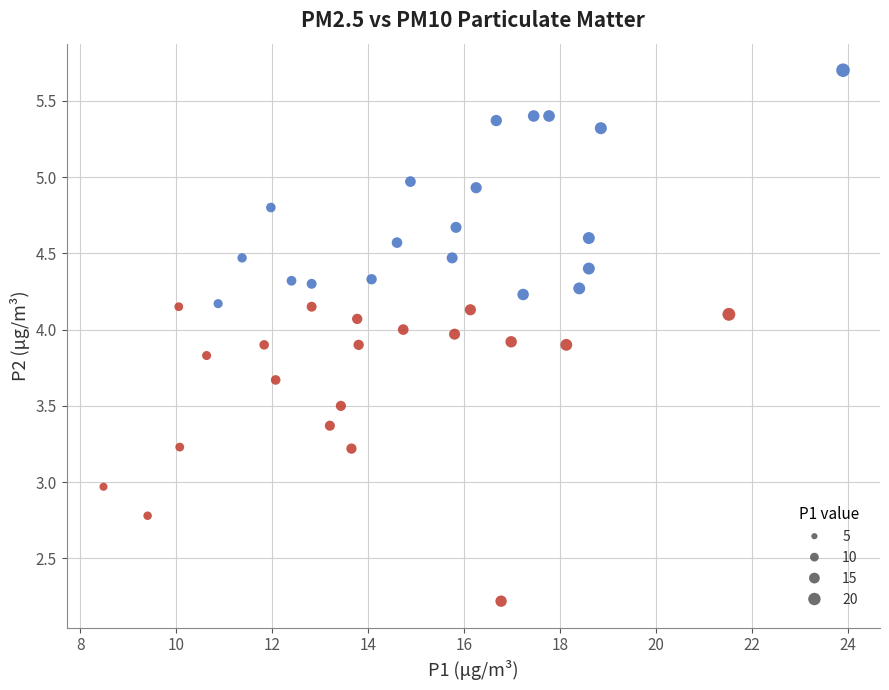

What is the range of Y values (max minus min)?

3.5